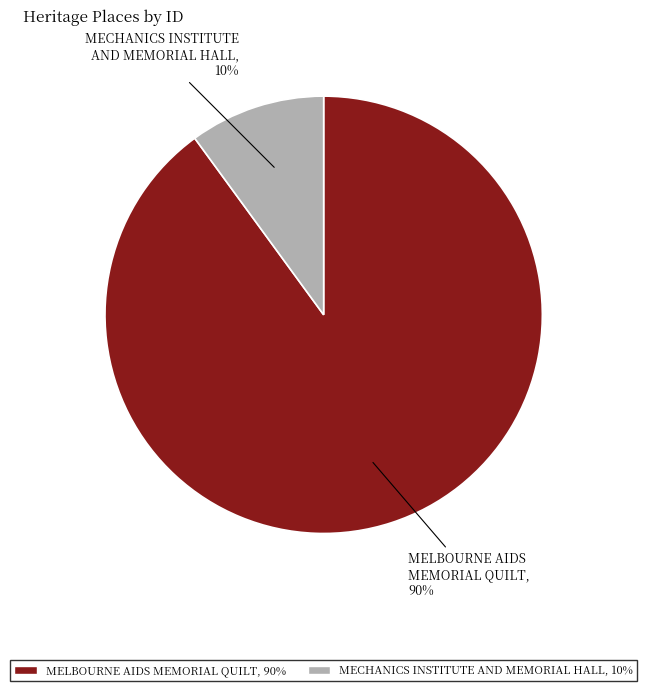

To the nearest percent, what percentage of the pie is MELBOURNE AIDS MEMORIAL QUILT?

90%